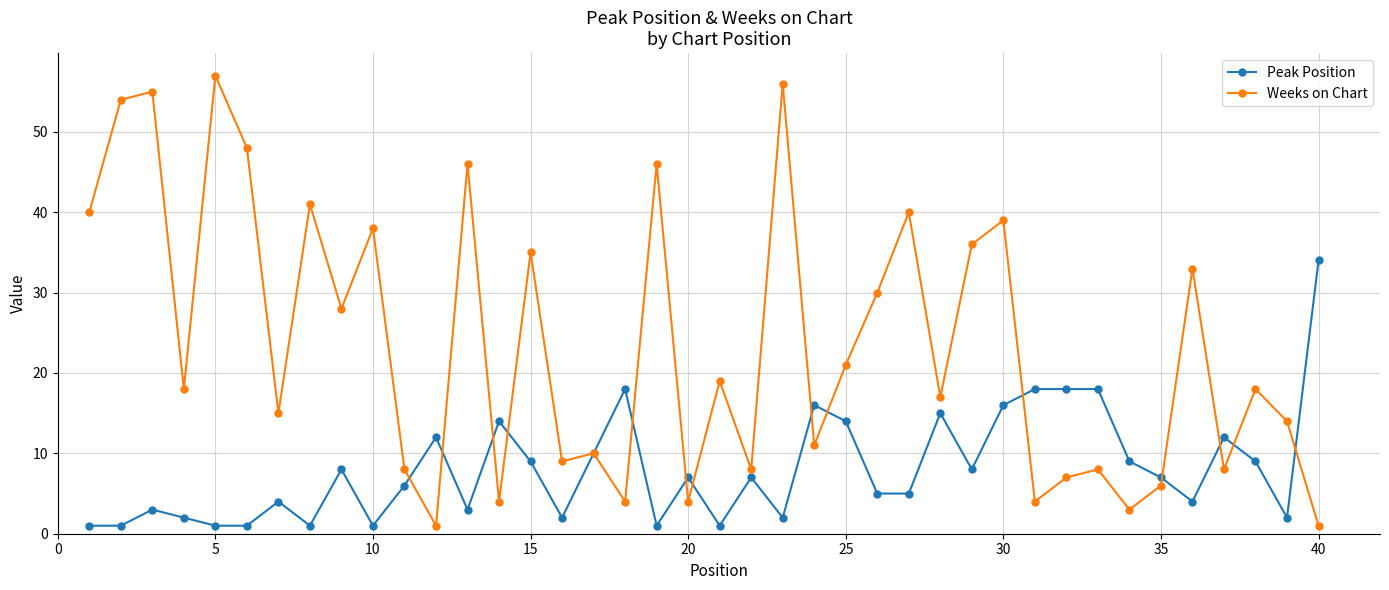

True or false: Peak Position has more than 2 points higher than both neighbors.

True